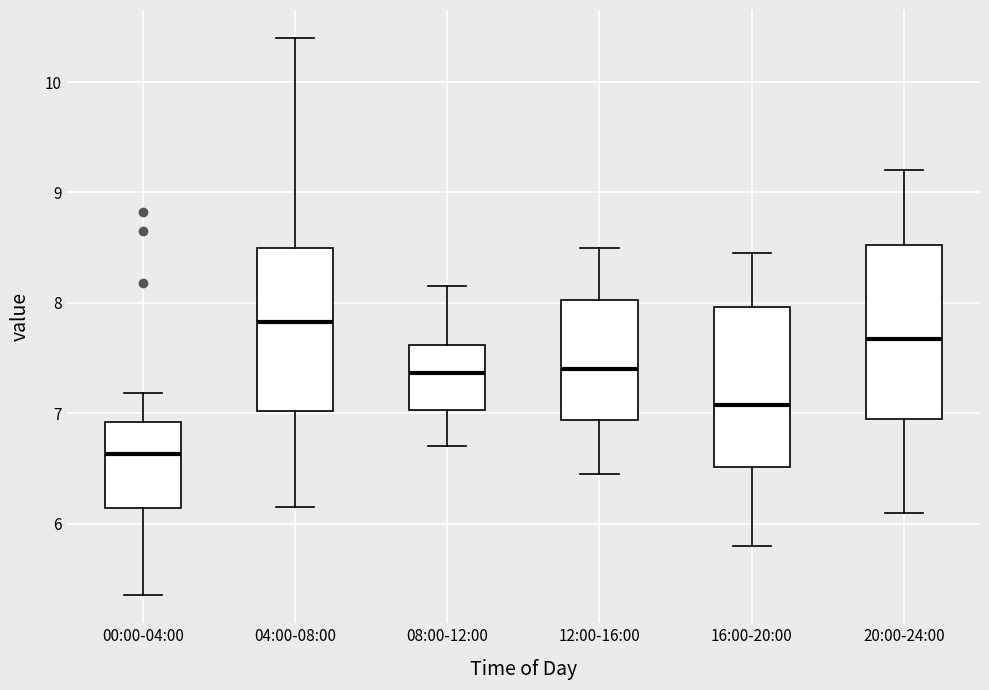

Where does the upper whisker of the box for 04:00-08:00 end on the y-axis? The values are not printed on the chart, so give them approximately, as read against the axis.

10.4